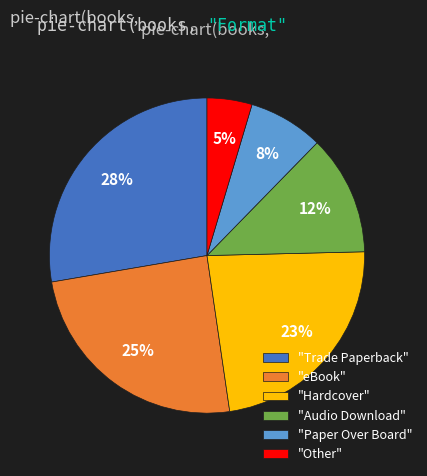

Which has a higher value, "Hardcover" or "eBook"?

"eBook"